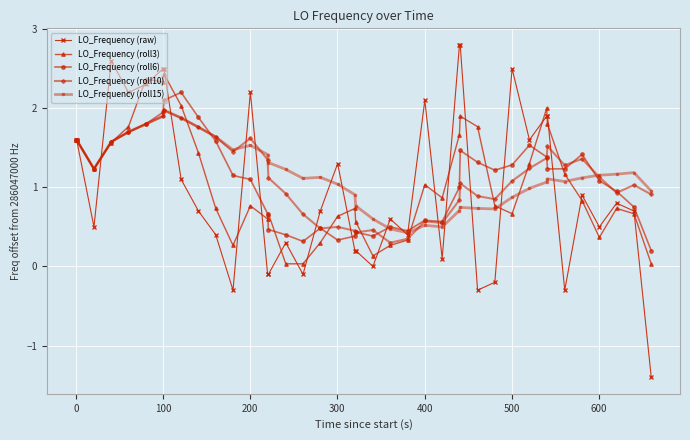

Count the number of data series in this chart.

5